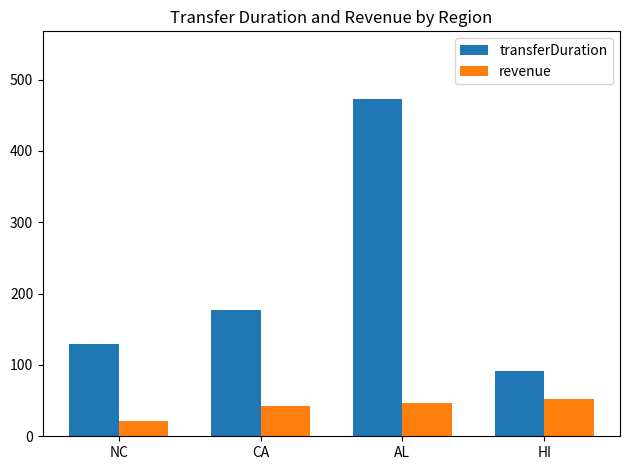

What position from the left is AL?

3